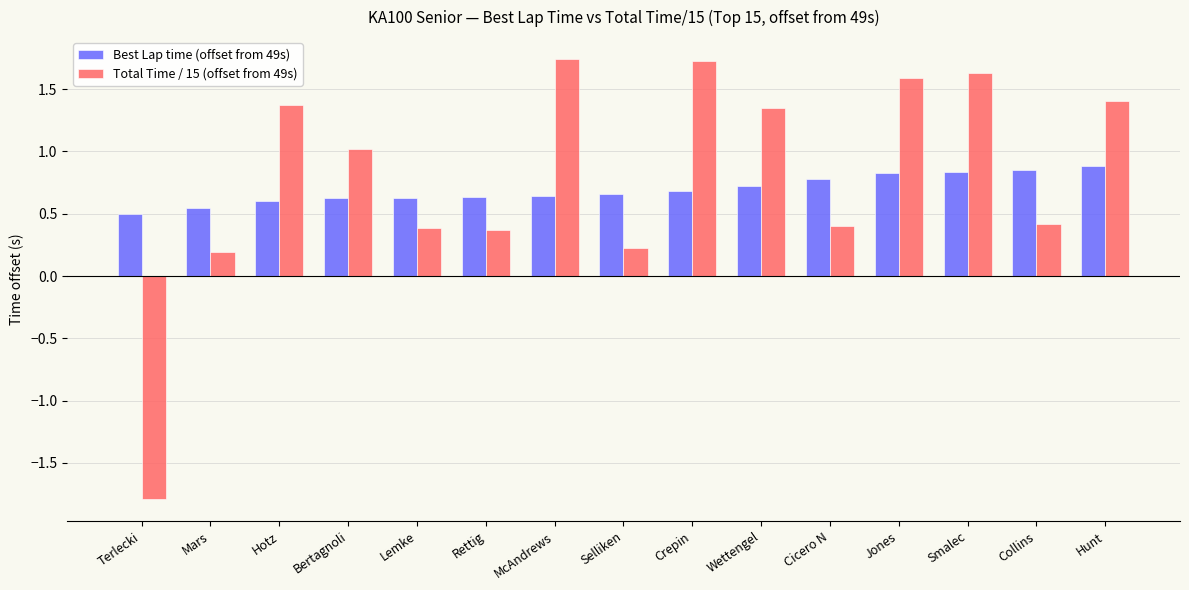

How many distinct data groups are displayed?

2